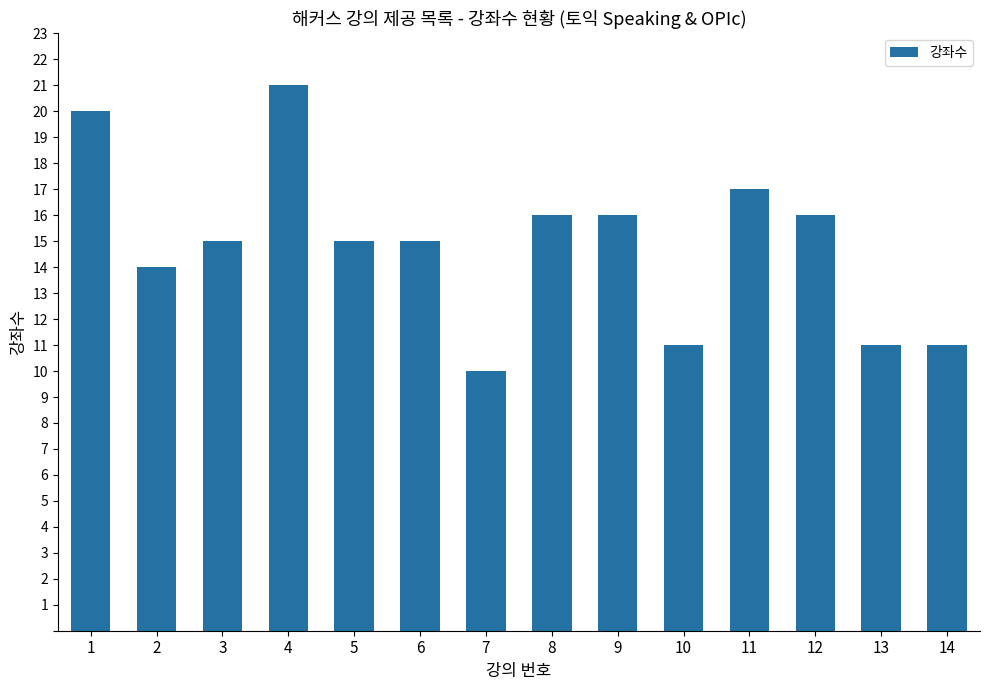

What is the greatest value displayed?

21